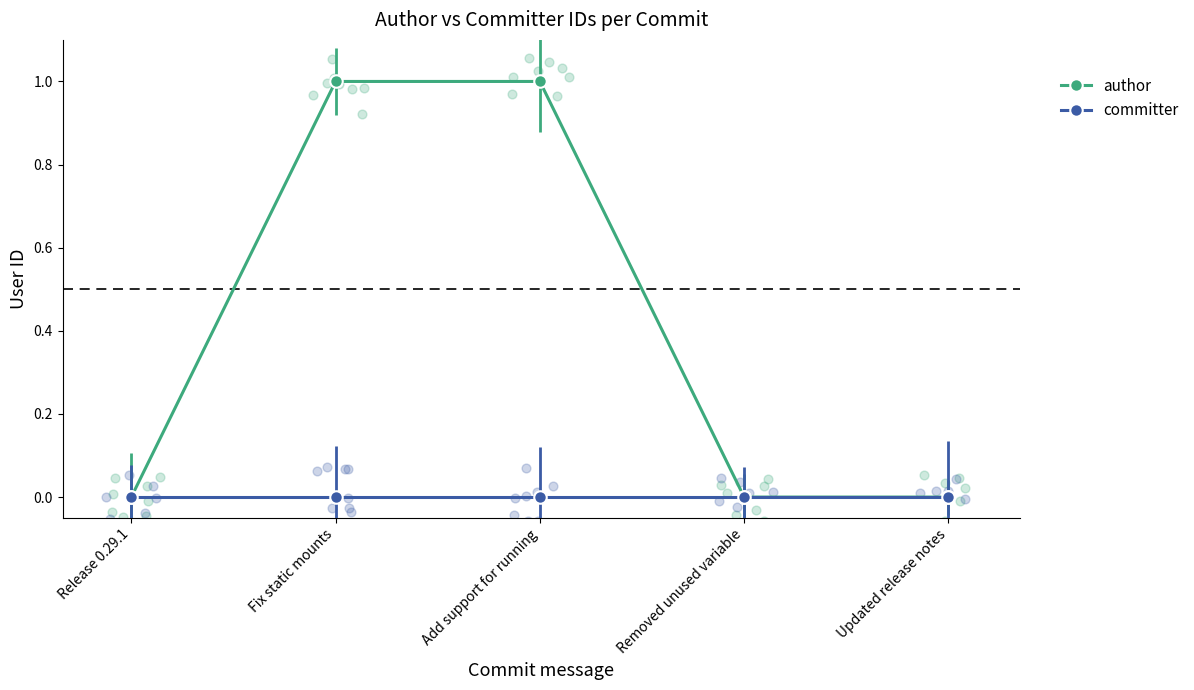

At how many categories does at least one series exceed 0?

2